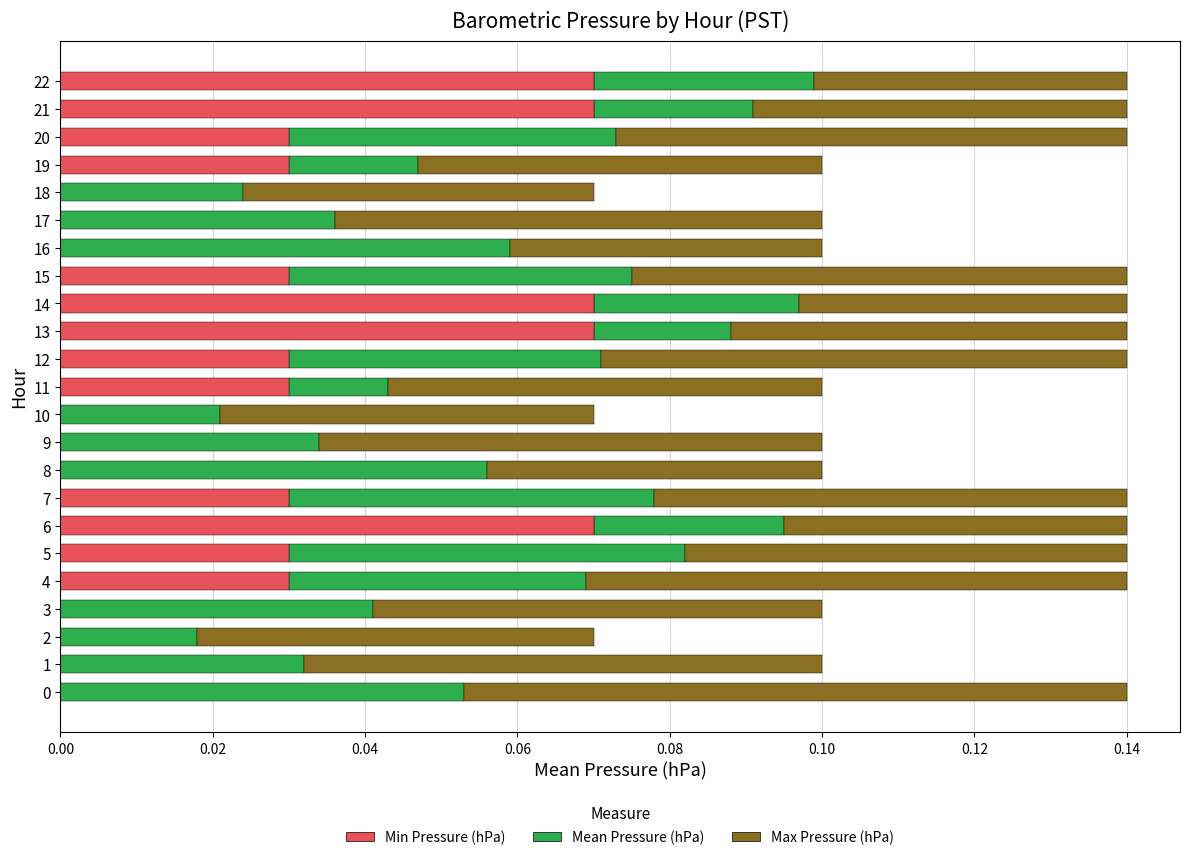

Is it true that Min Pressure (hPa) equals -0.0 at 18?

False